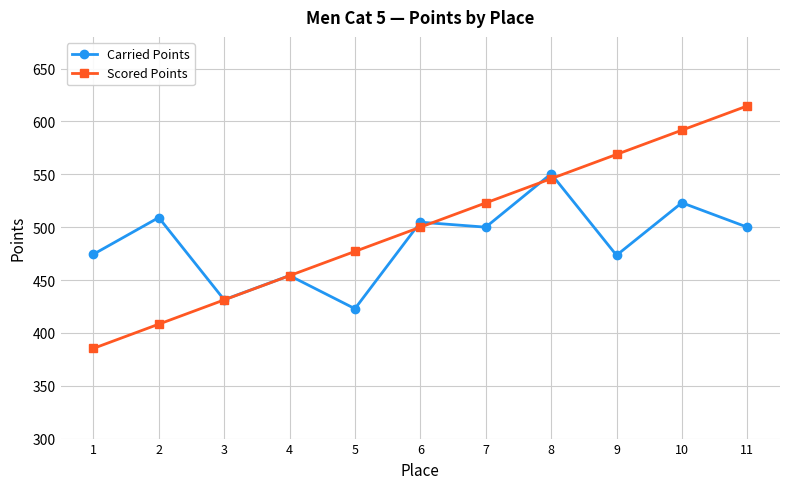

Between 3 and 7, which series saw the biggest shift?

Scored Points